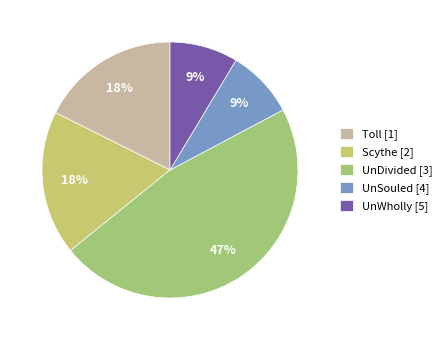

Combined, do UnDivided [3] and Toll [1] account for over 50%?

Yes